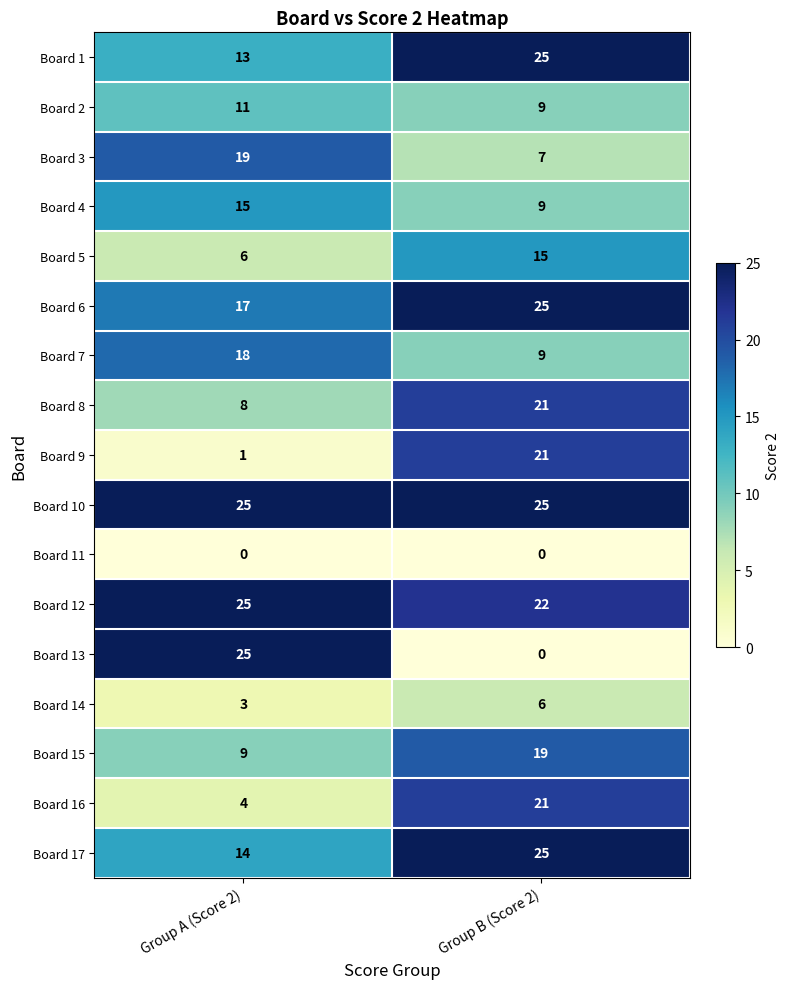

The Board 9 series shows 11 at Group B (Score 2). True or false?

False